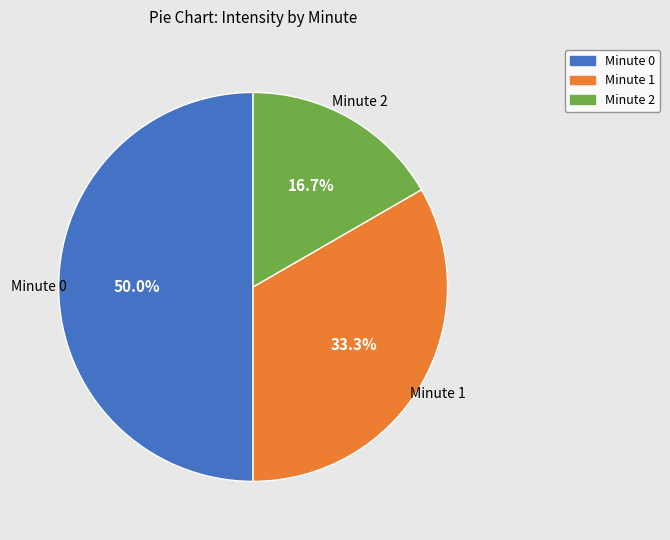

To the nearest percent, what is the average slice percentage?

33%